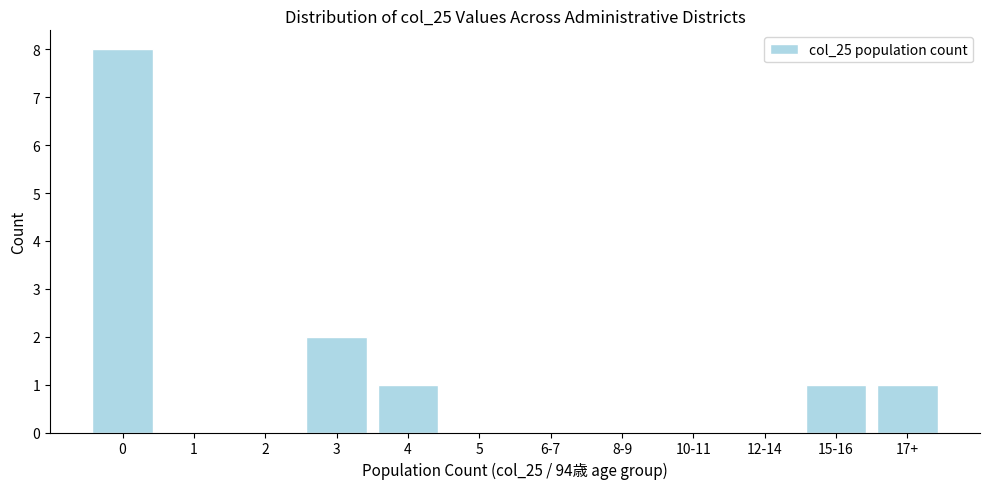

Reading right to left, extract all data points from this chart.

17+=1	15-16=1	12-14=0	10-11=0	8-9=0	6-7=0	5=0	4=1	3=2	2=0	1=0	0=8